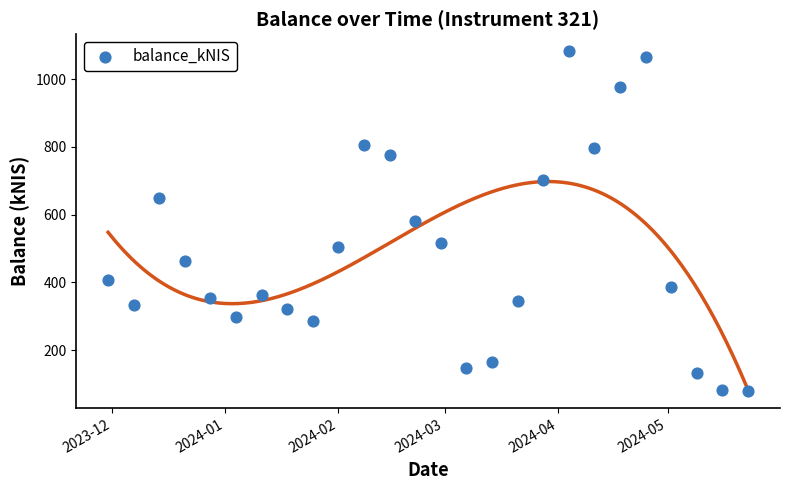

What is the range of X values (max minus min)?

175.0